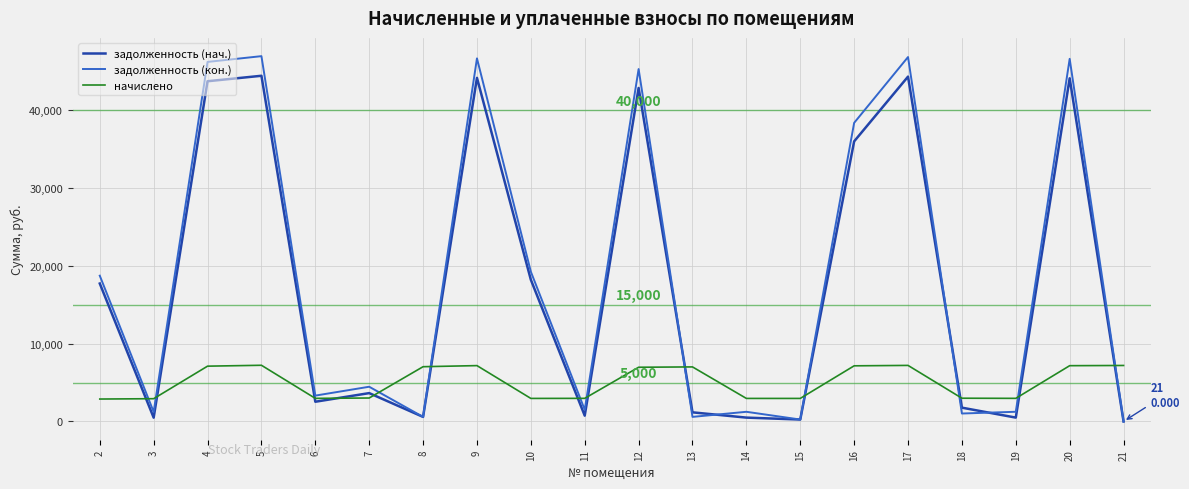

In задолженность (кон.), how many points are lower than both neighbors (excluding endpoints)?

7